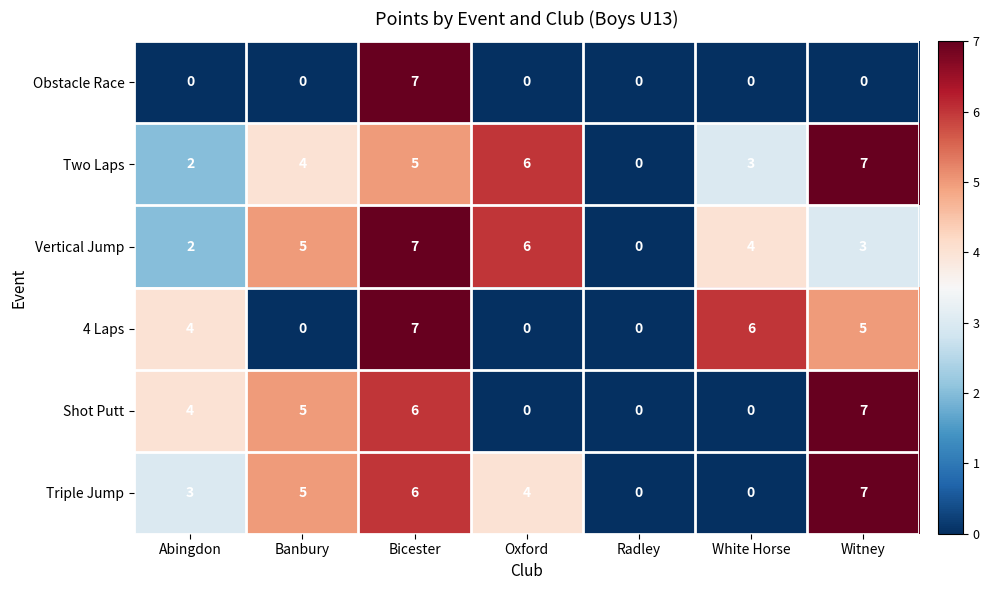

What is the total value across all series at Bicester?

38